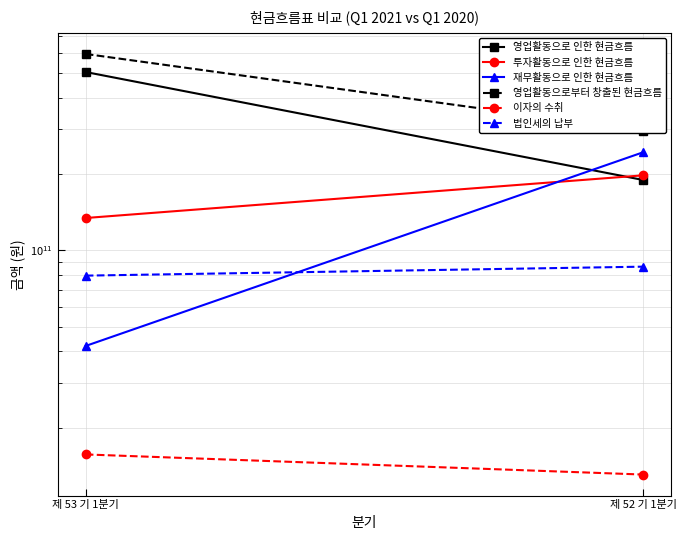

Which series has the widest spread of values?

영업활동으로 인한 현금흐름